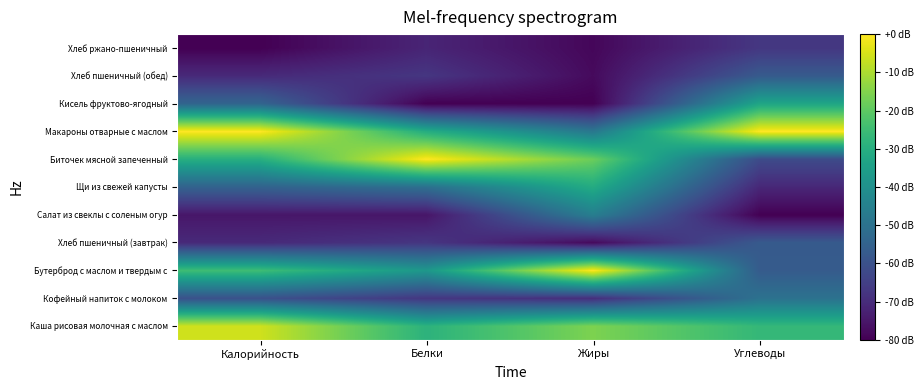

How many categories are shown in the chart?

4